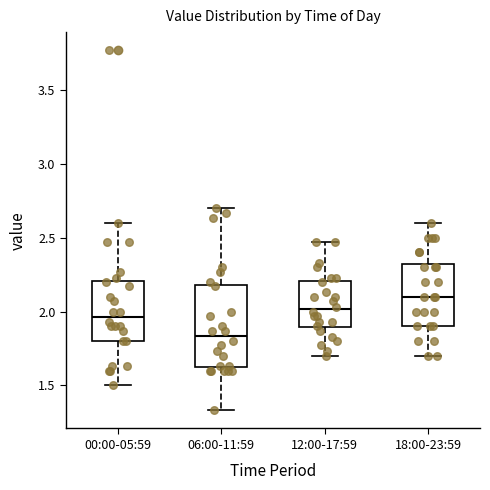

Where does the lower whisker of the box for 06:00-11:59 end on the y-axis? The values are not printed on the chart, so give them approximately, as read against the axis.

1.35